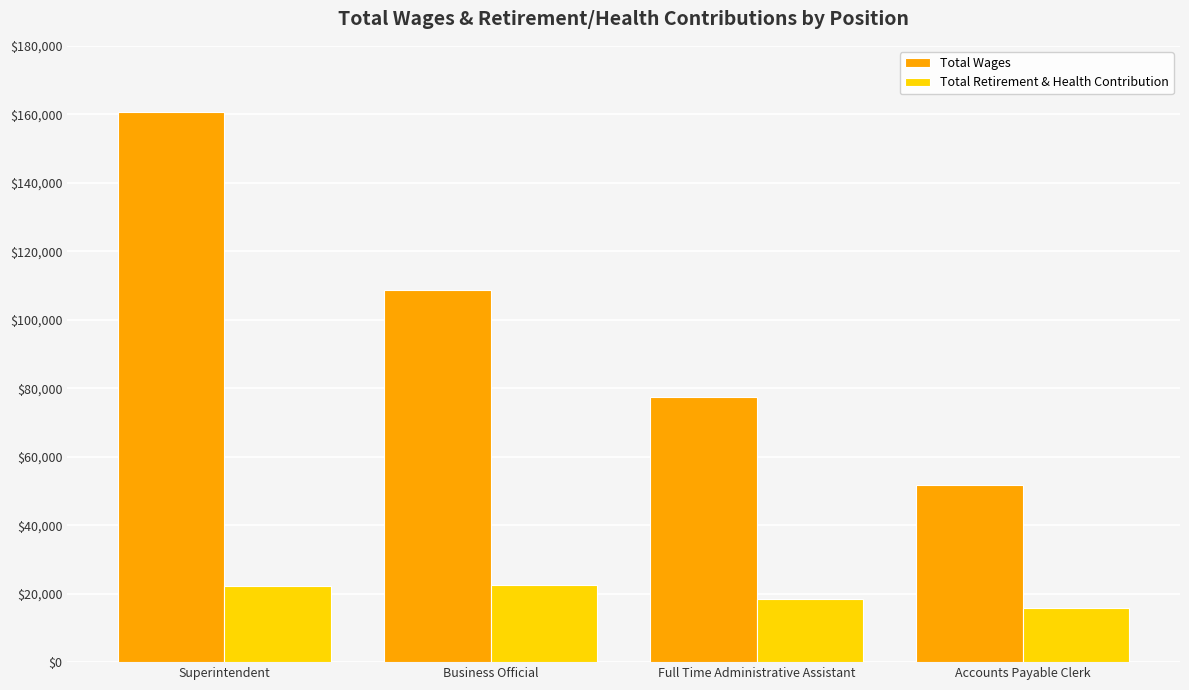

Read the Total Wages value at Full Time Administrative Assistant, to the nearest 10.

77370